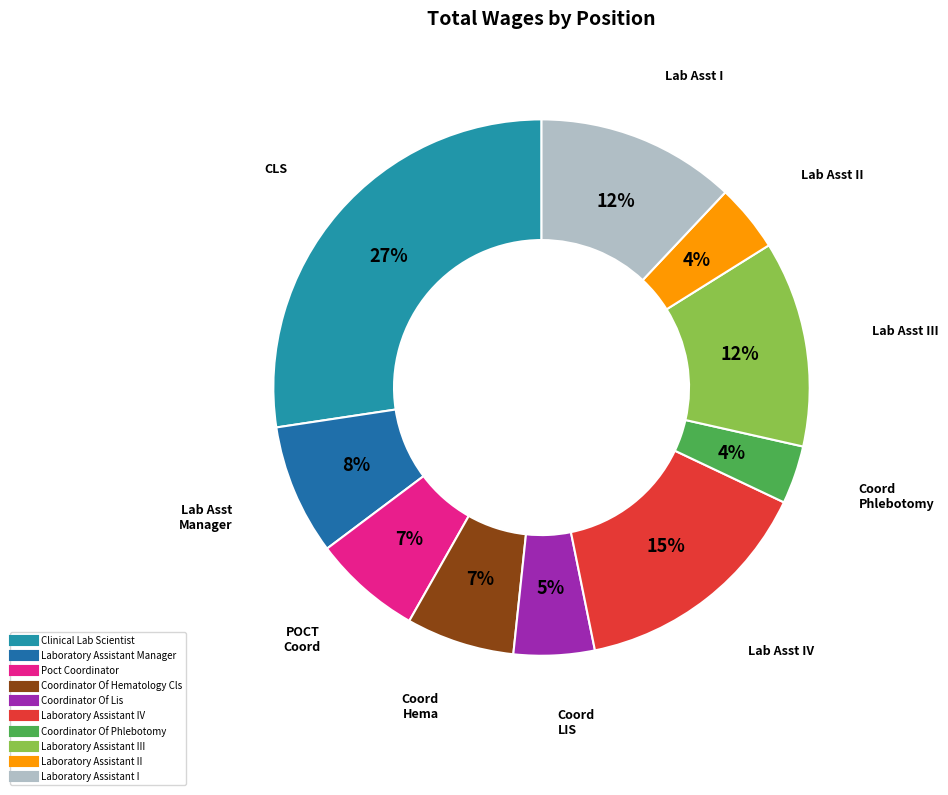

How many segments does this pie chart have?

10